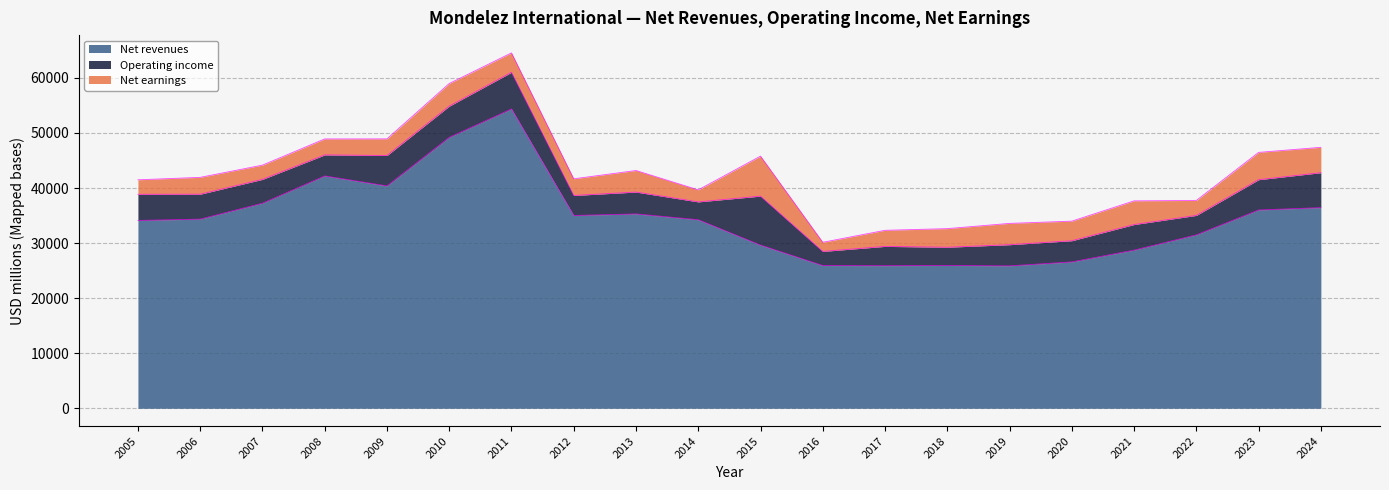

Reading left to right, what are all the values shown in this chart?

Net revenues: 34113	34356	37241	42201	40386	49207	54365	35015	35299	34244	29636	25923	25896	25938	25868	26581	28720	31496	36016	36441
Operating income: 4752	4526	4331	3817	5524	5666	6657	3637	3971	3242	8897	2569	3506	3312	3843	3853	4653	3534	5502	6345
Net earnings: 2632	3060	2590	2901	3021	4114	3527	3028	3915	2184	7267	1659	2922	3381	3870	3555	4300	2717	4959	4611